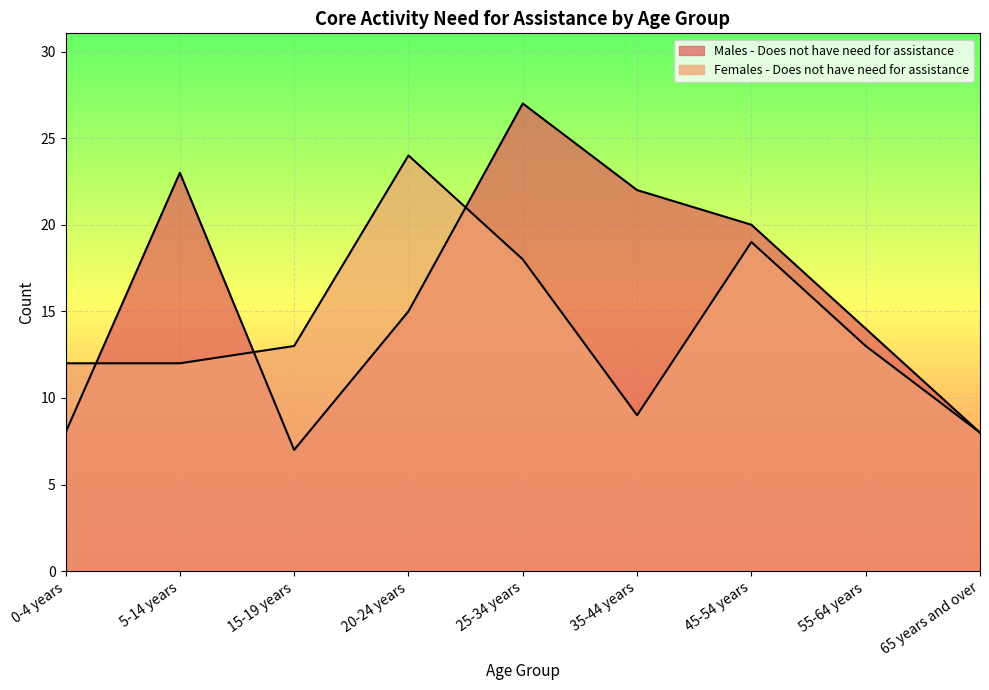

Where do Males - Does not have need for assistance and Females - Does not have need for assistance first cross each other?

0-4 years and 5-14 years